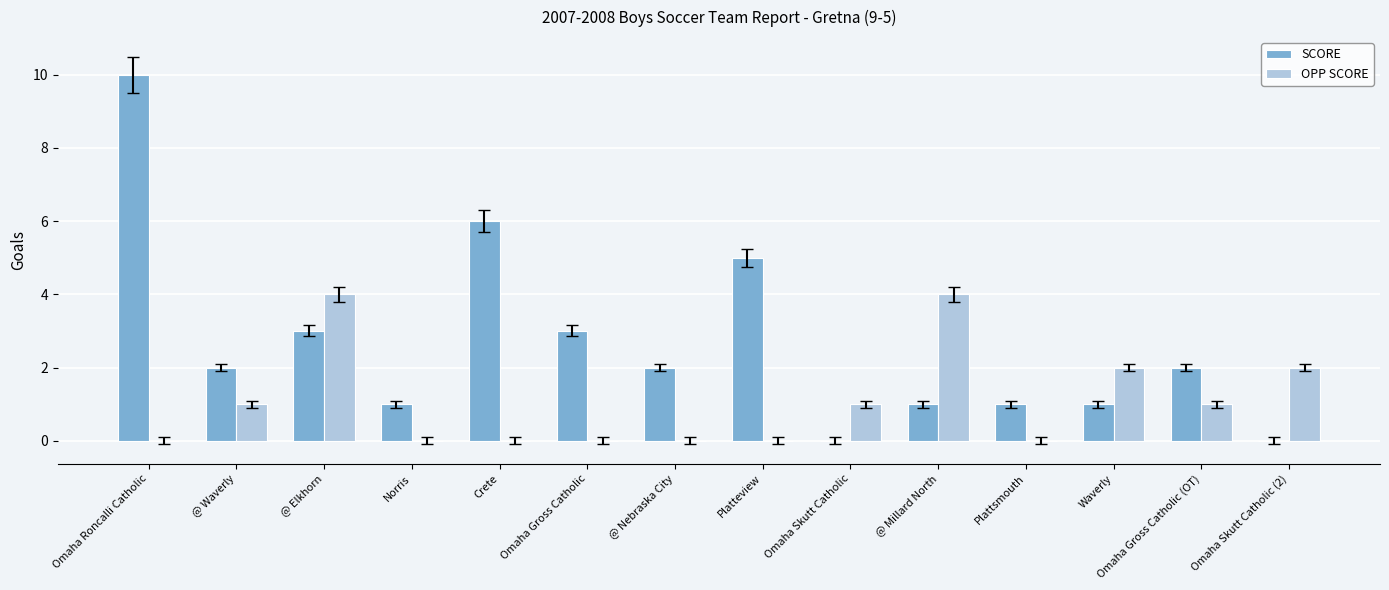

The value of SCORE at Omaha Skutt Catholic (2) is -6. True or false?

False